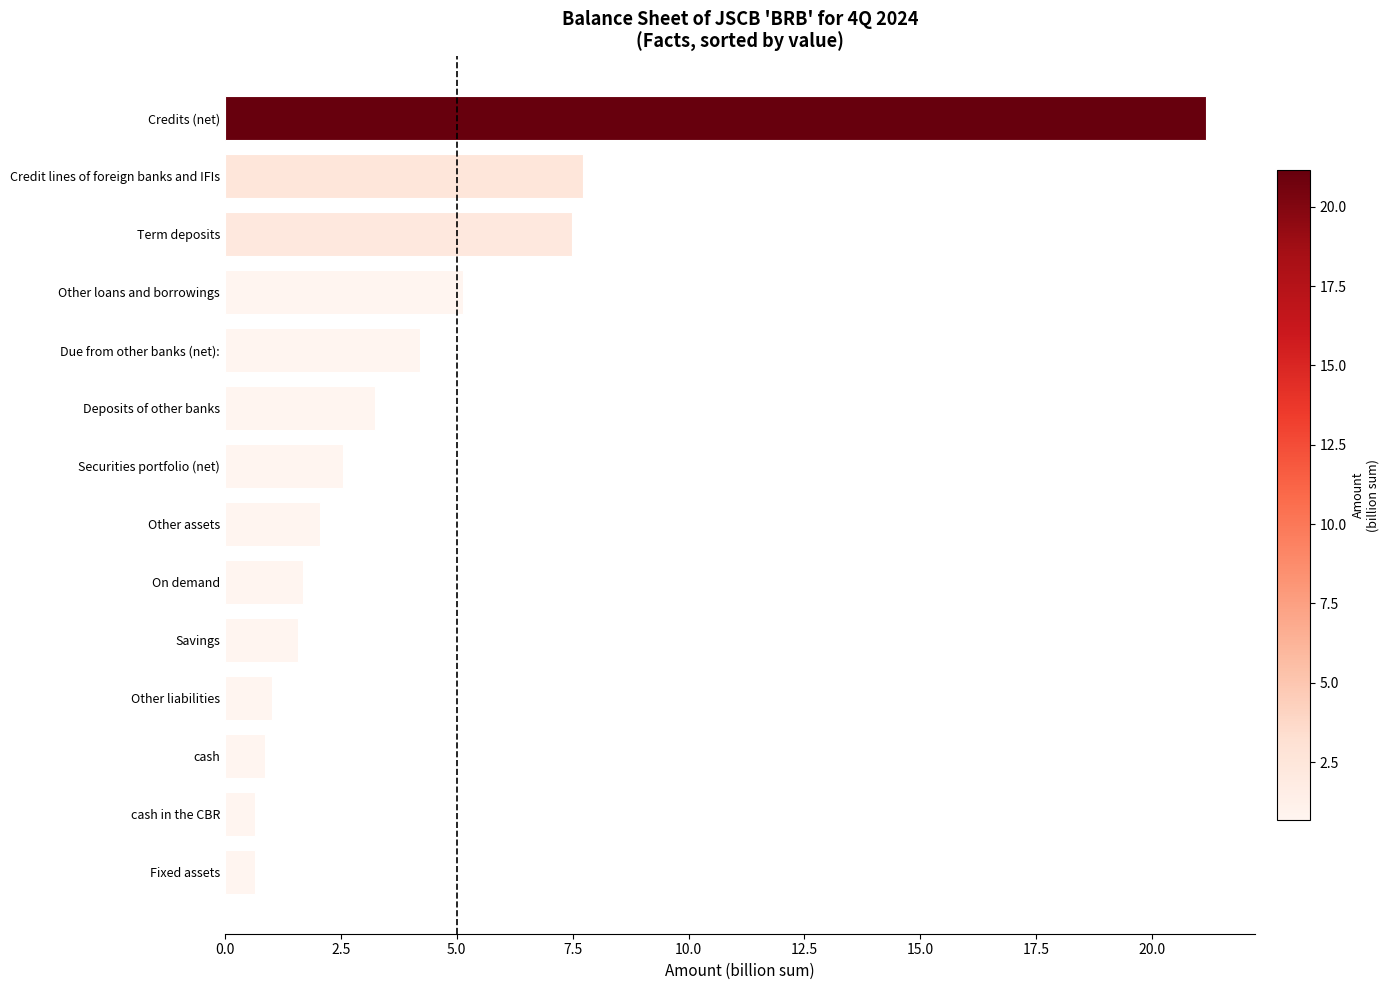

At which category does the chart reach its peak across all series?

Credits (net)